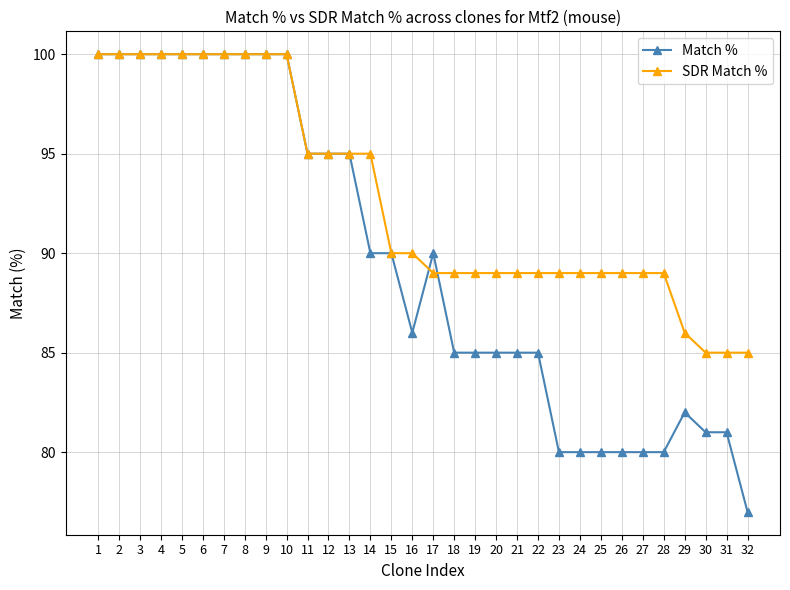

True or false: SDR Match % has a value of 52 at 27.

False